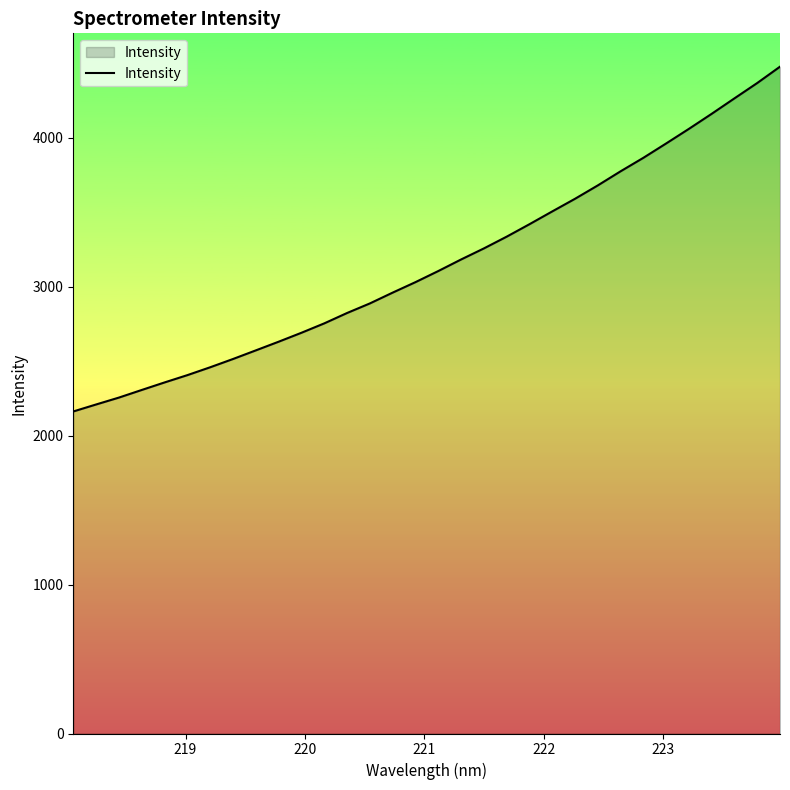

What is the greatest value displayed?

4478.7